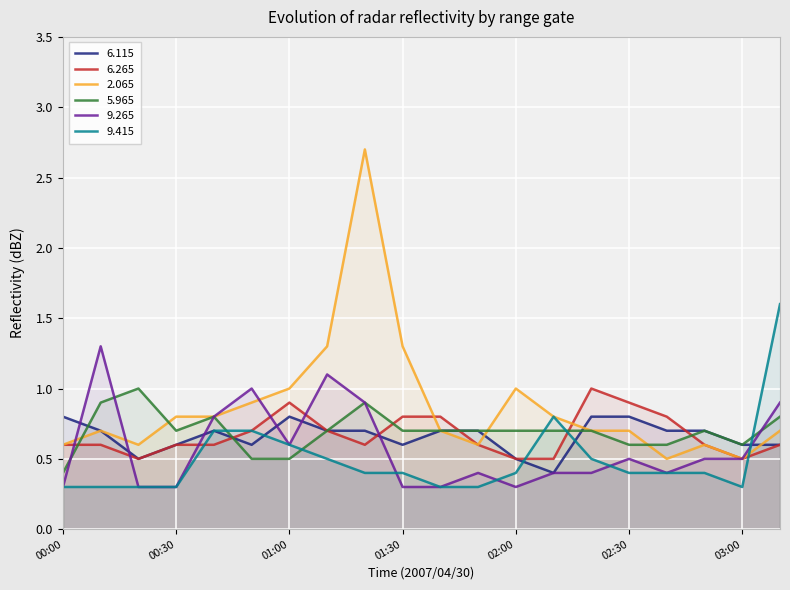

What is the label of the 10th point from the left?

01:30